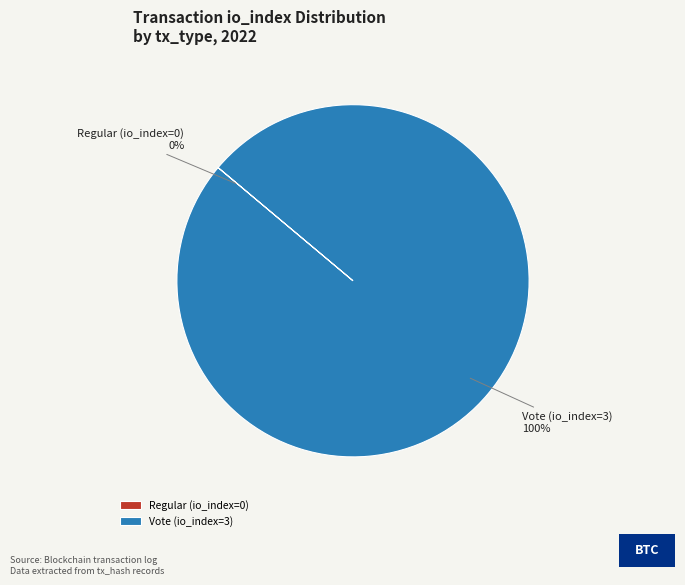

Is it true that Vote (io_index=3) is 100% of the pie?

True